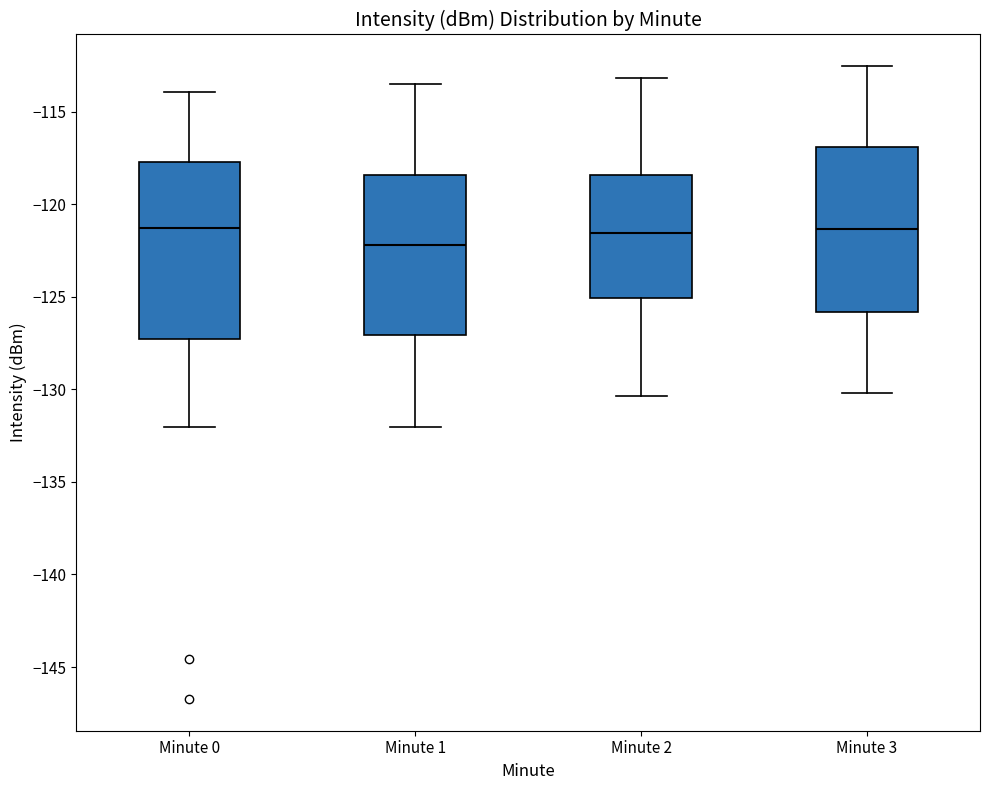

Where is the upper edge of the box for Minute 3 on the y-axis? The values are not printed on the chart, so give them approximately, as read against the axis.

-117.0